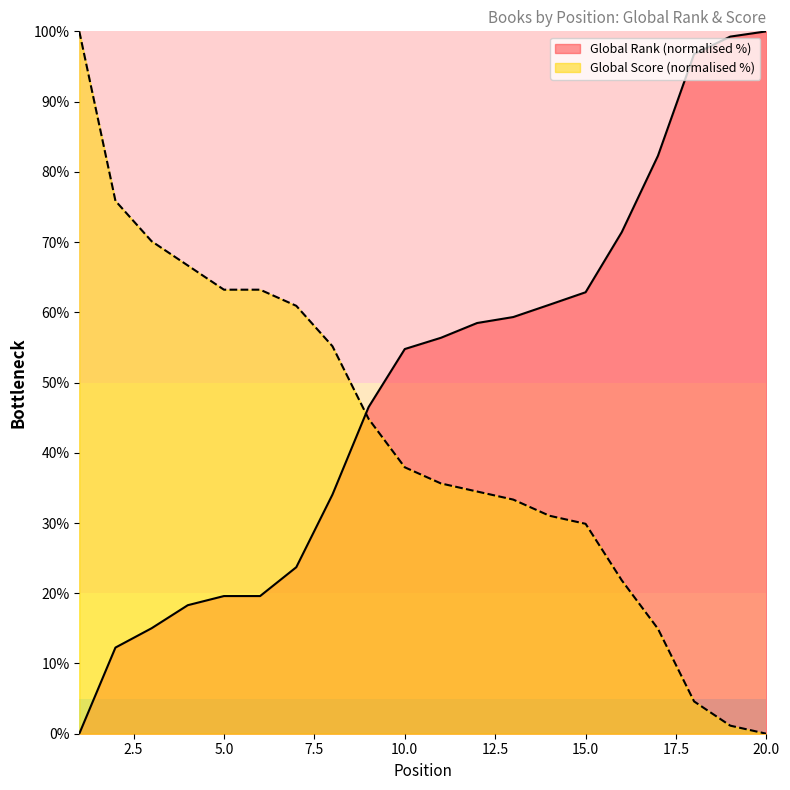

Which series has the widest spread of values?

Global Rank